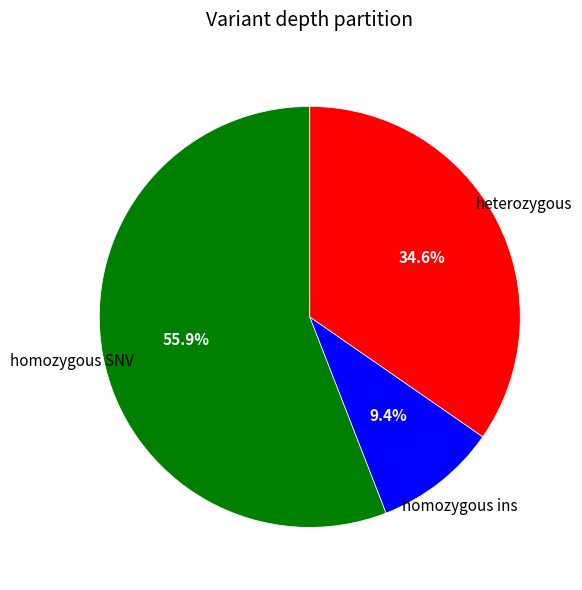

Is there a majority slice in this chart?

Yes